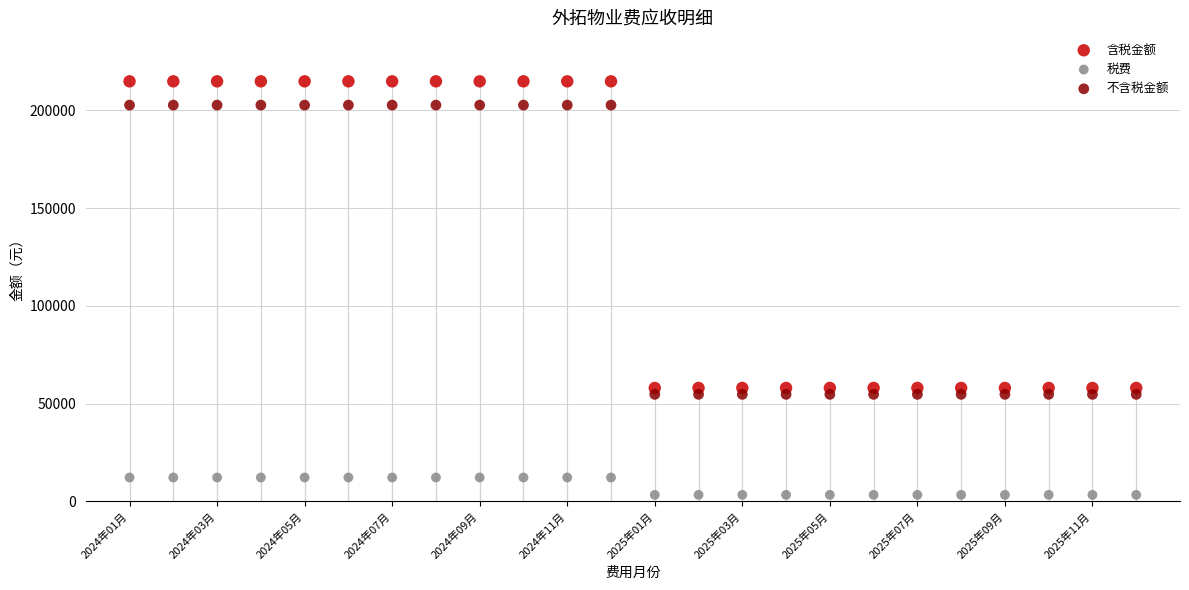

Which series reaches the maximum Y coordinate?

含税金额